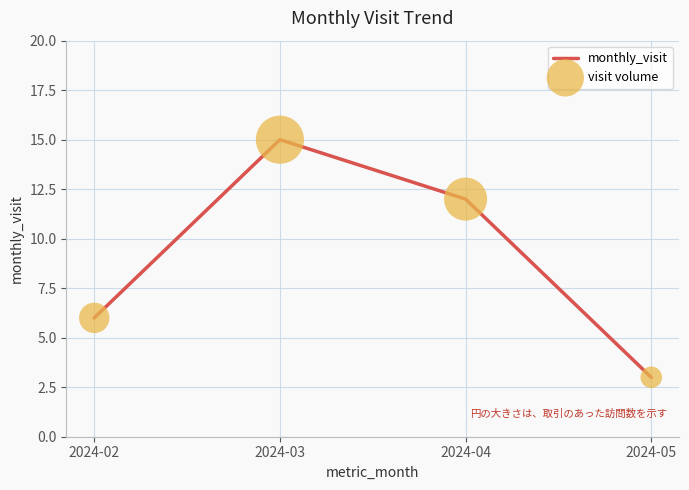

Approximately how many times larger is the value at 2024-03 compared to 2024-05?

5.0